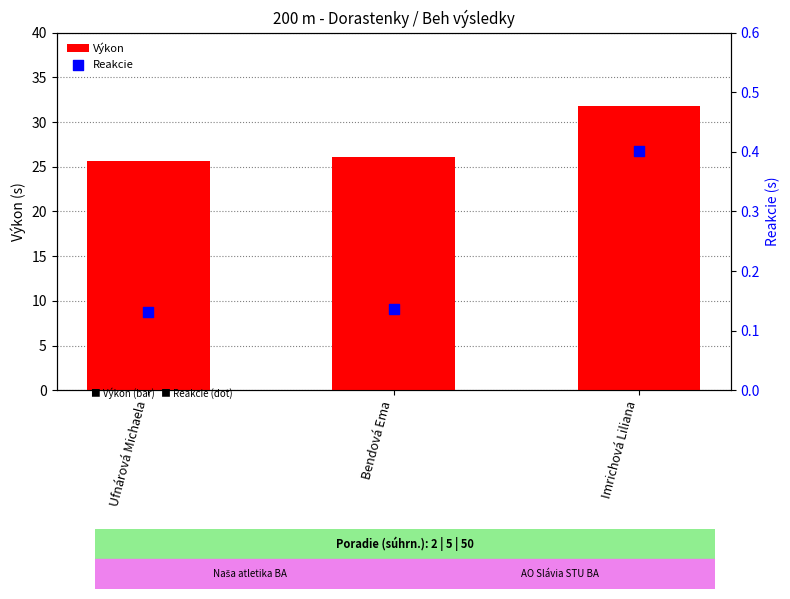

Which series has the largest Y range (max minus min)?

Výkon